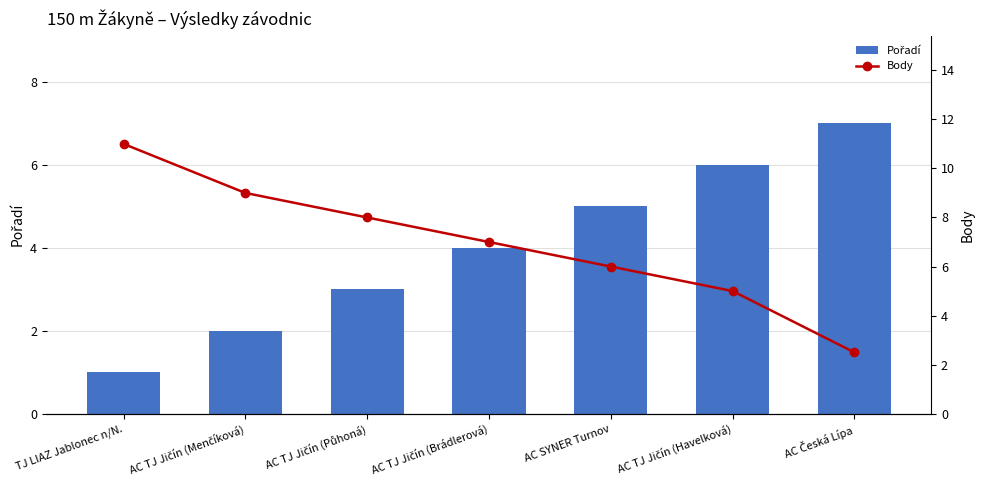

What is the difference between the second highest and minimum values in the Pořadí series?

5.0